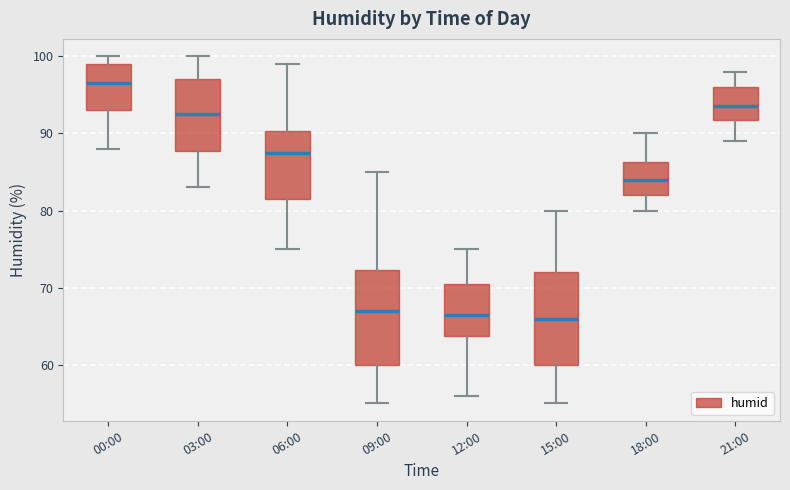

Where does the upper whisker of the box for 03:00 end on the y-axis? The values are not printed on the chart, so give them approximately, as read against the axis.

100